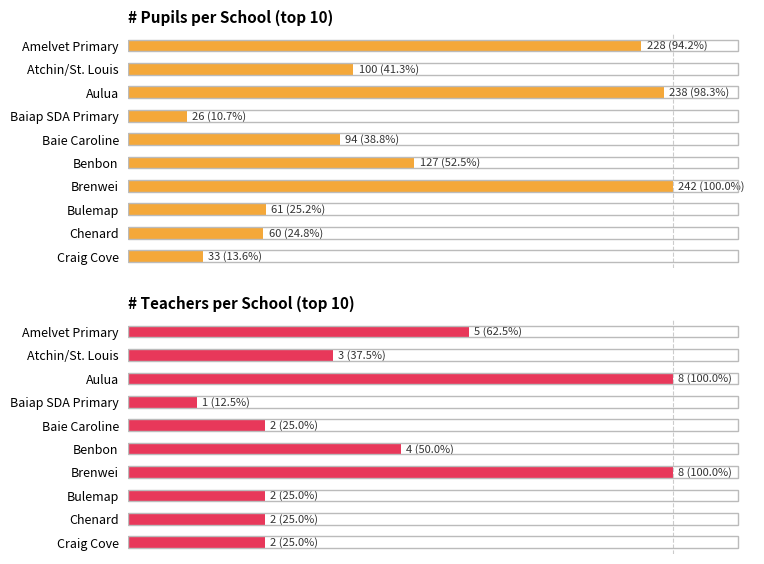

How many bars are there in each group?

2